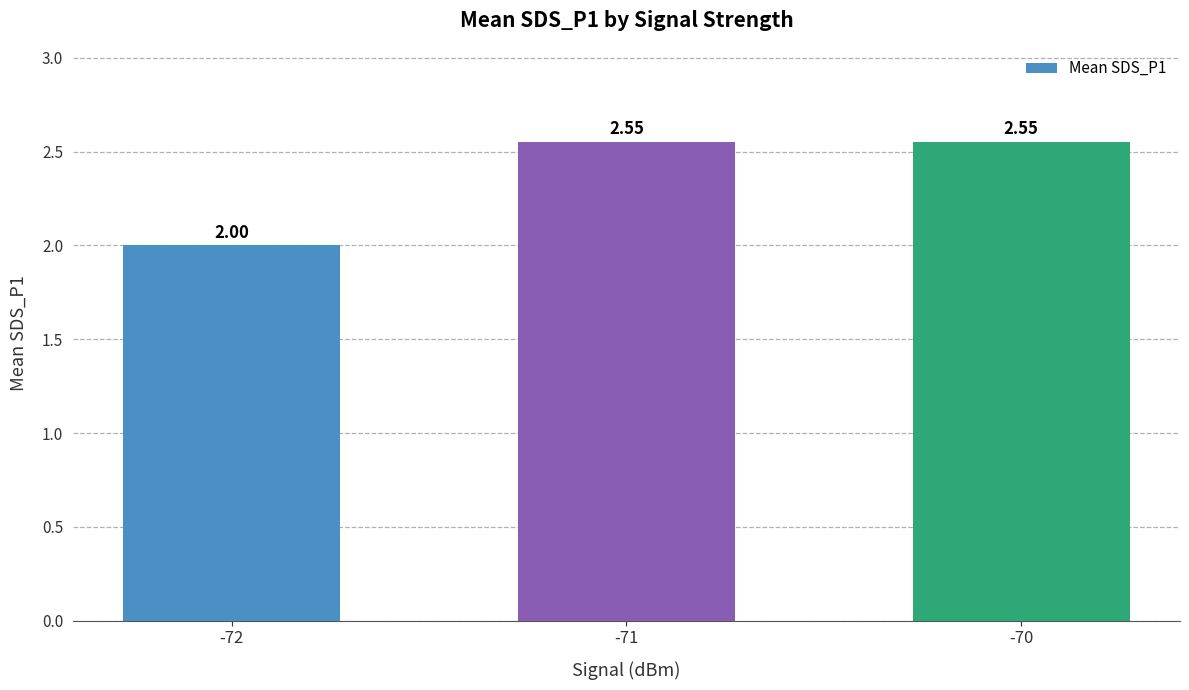

Approximately how many times larger is the value at -72 compared to -70?

0.8